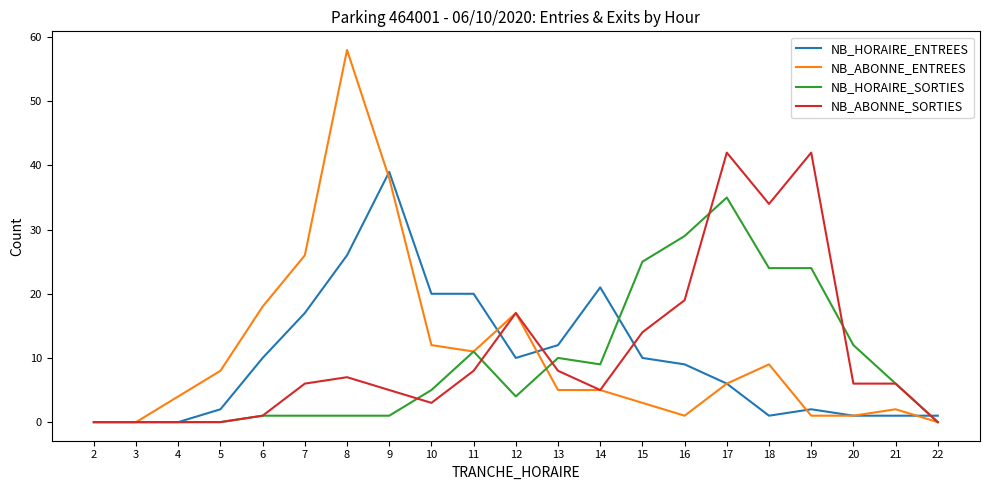

Is the value of NB_ABONNE_ENTREES at 20 greater than the value of NB_ABONNE_SORTIES at 7?

No